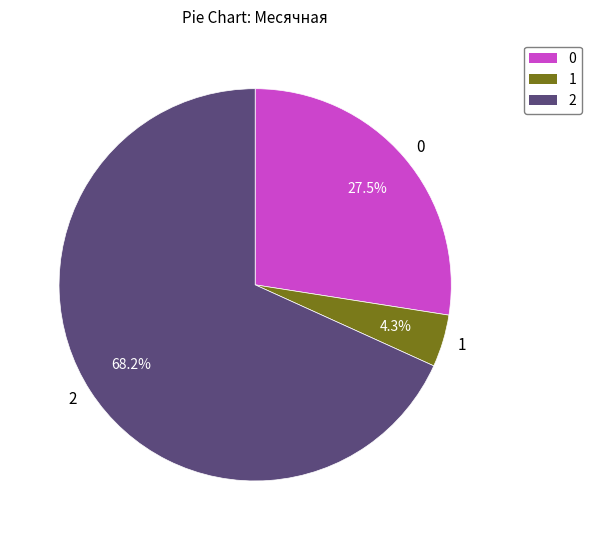

Count the number of slices in the pie.

3